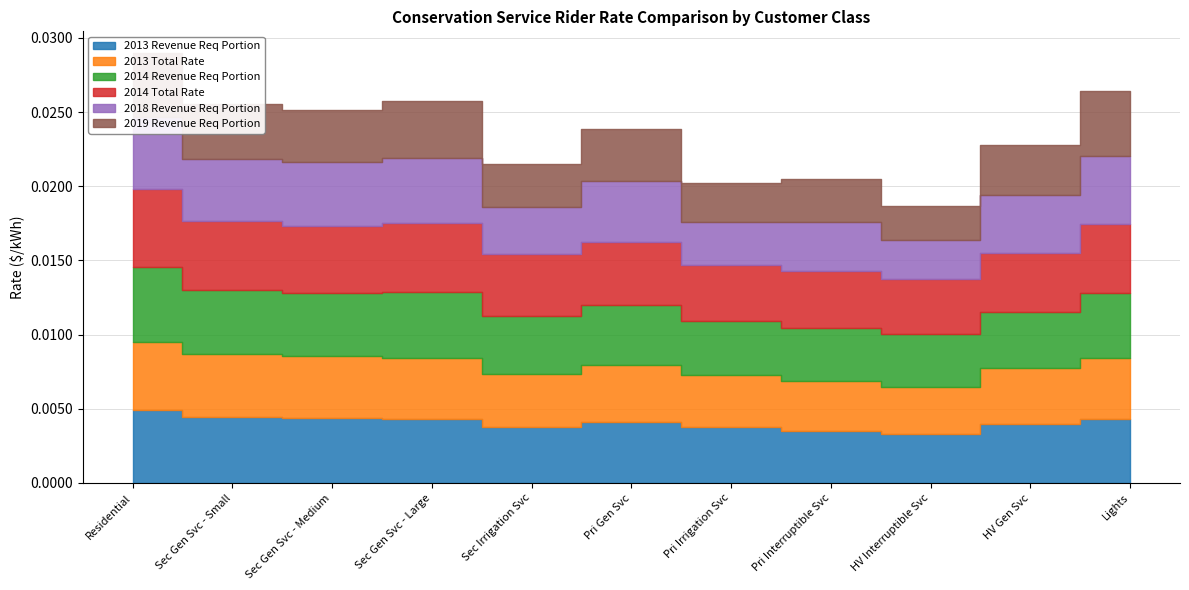

Which series has the widest spread of values?

2018 Revenue Req Portion